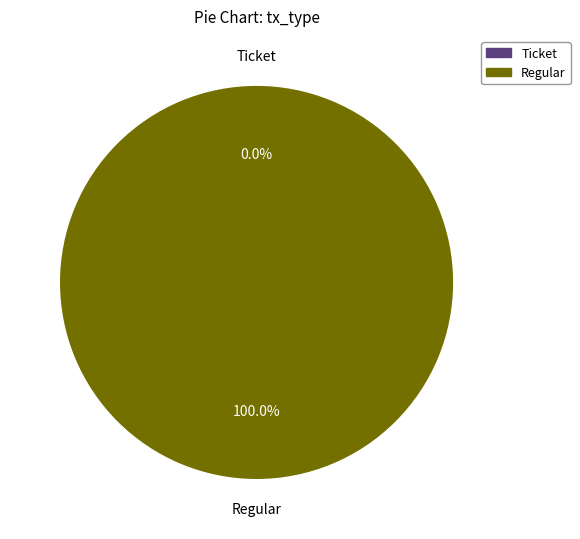

What is the largest slice in the pie chart?

Regular